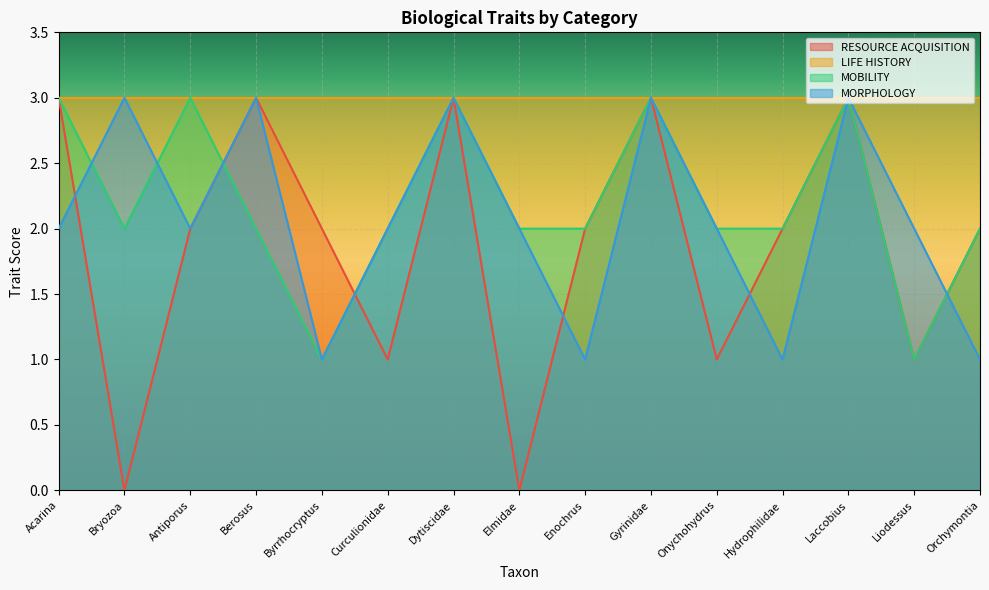

What is the approximate value of MOBILITY at Onychohydrus?

2